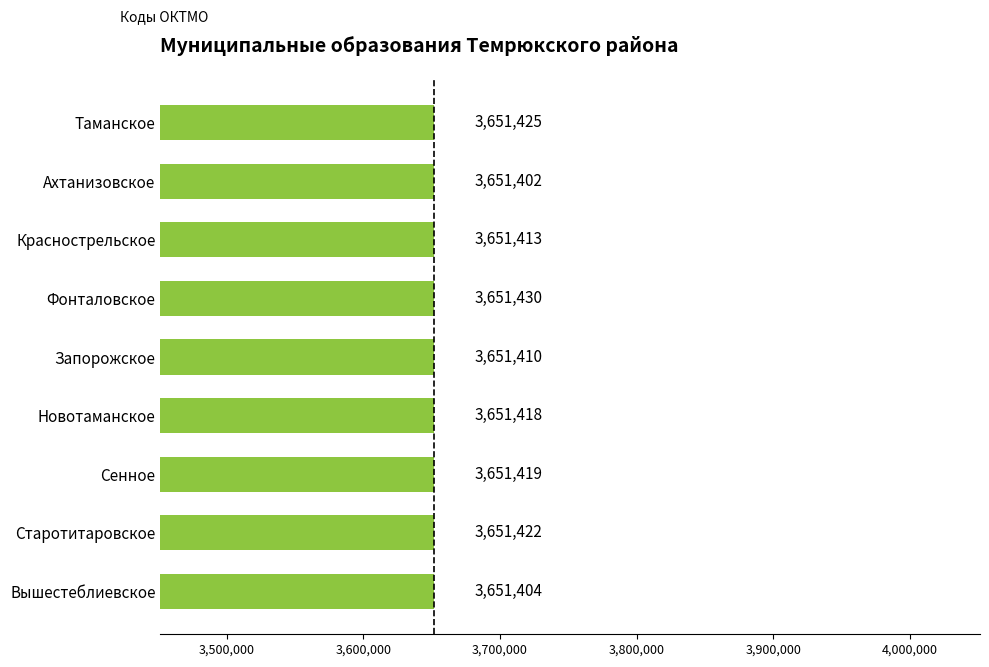

Rank the categories by value from highest to lowest.

Фонталовское, Таманское, Старотитаровское, Сенное, Новотаманское, Краснострельское, Запорожское, Вышестеблиевское, Ахтанизовское